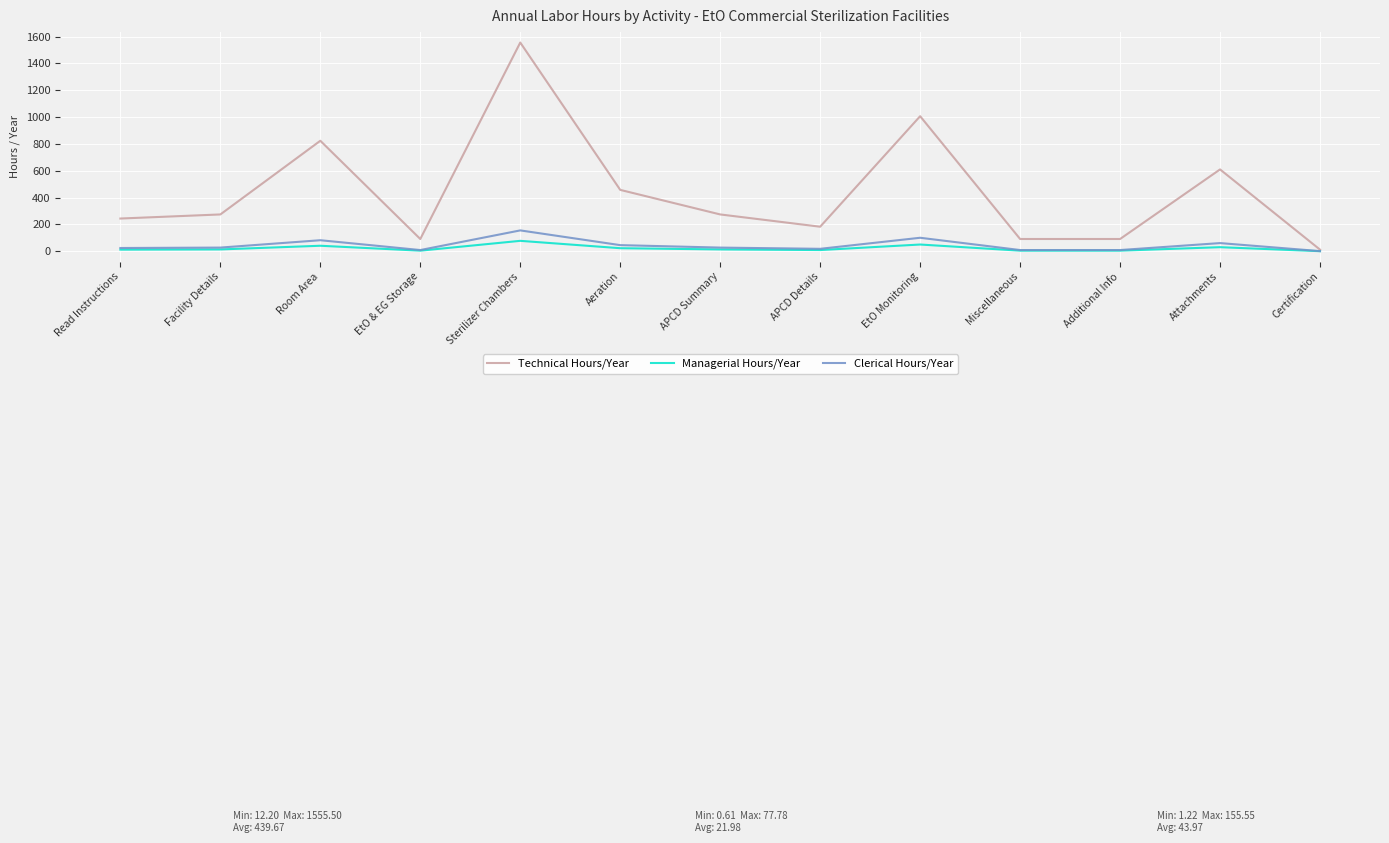

How many interior local peaks does the Clerical Hours/Year series have?

4